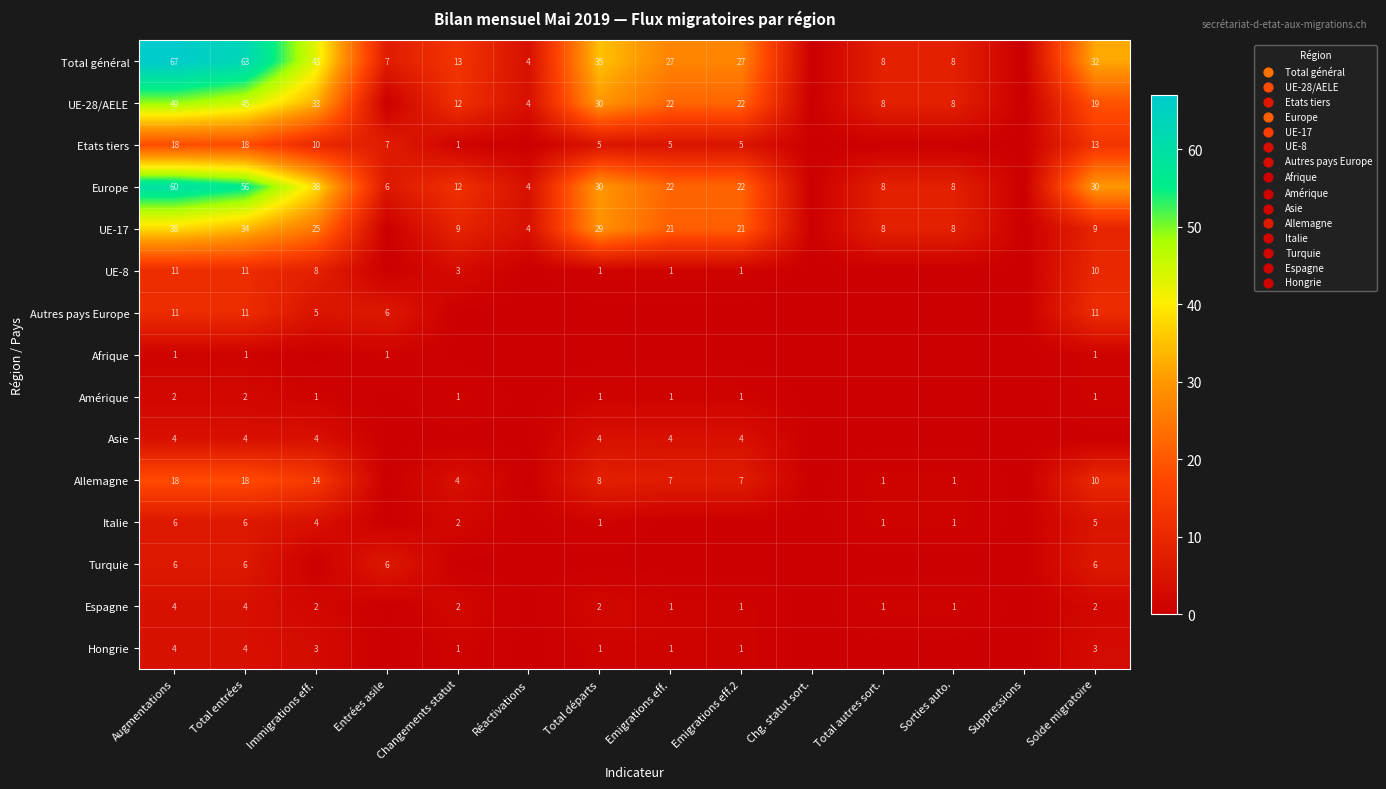

Which label corresponds to the smallest value in the chart?

Chg. statut sort.